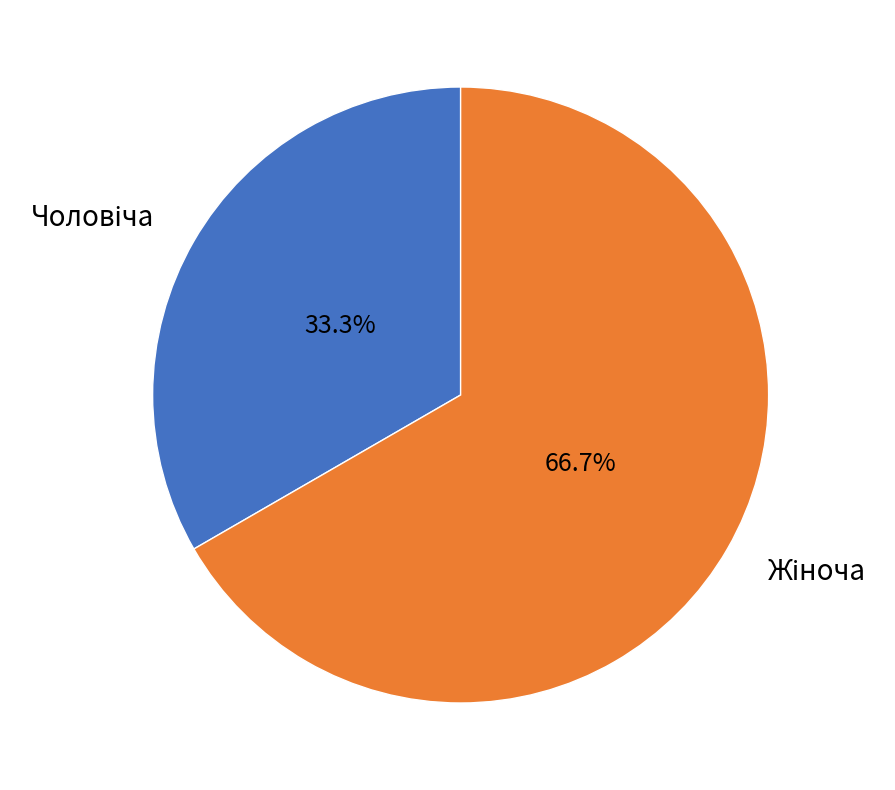

Is there any slice that represents more than half of the pie?

Yes